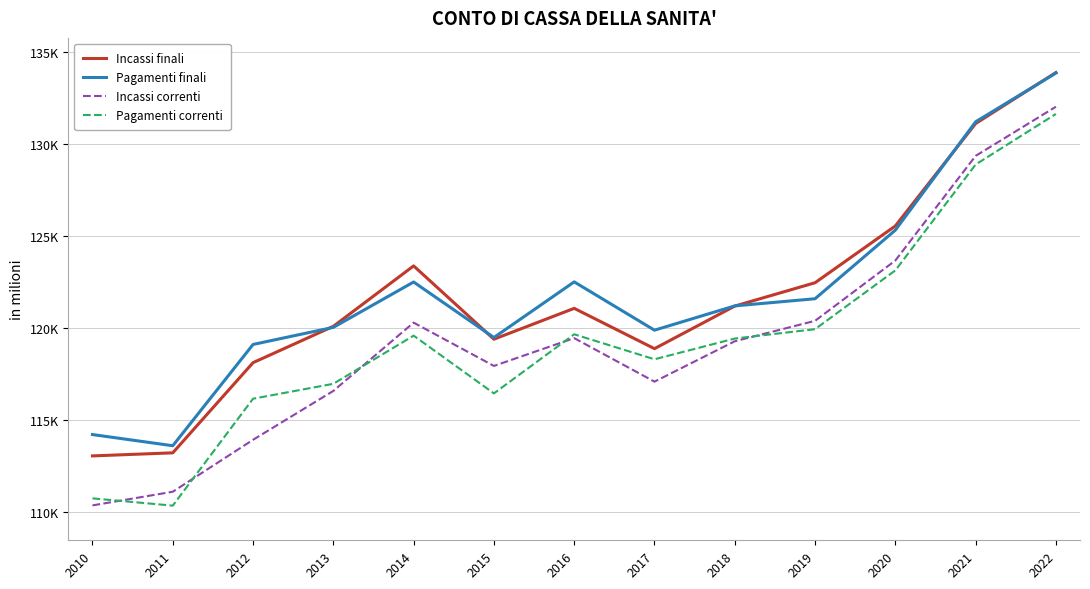

Does the chart display data point markers on the line(s)?

No